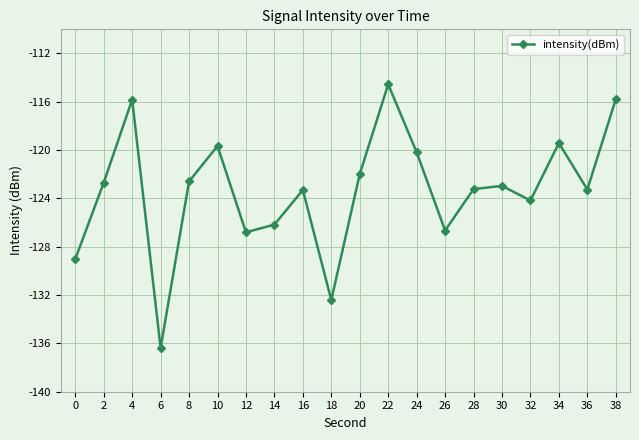

True or false: the data shows -123.0 at 30.

True